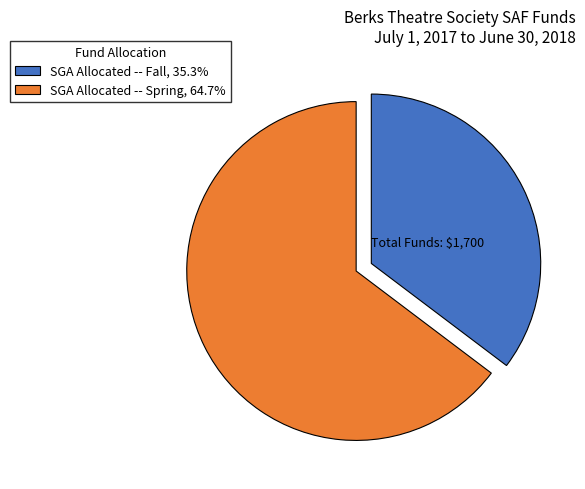

Which has a higher value, SGA Allocated -- Spring or SGA Allocated -- Fall?

SGA Allocated -- Spring